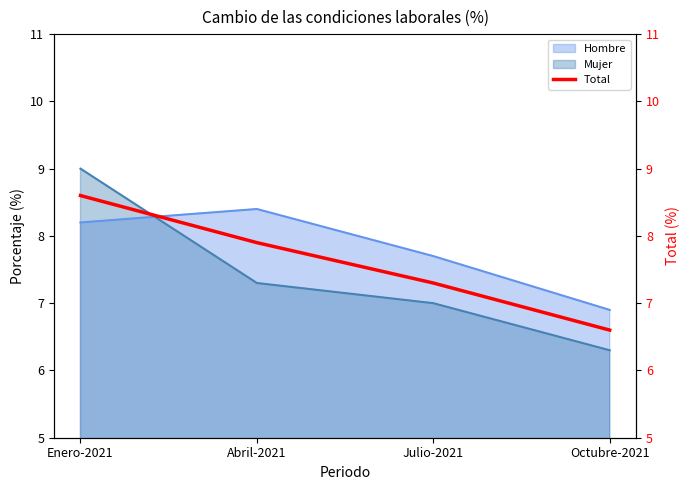

List the labels in order of value, largest first.

Enero-2021, Abril-2021, Julio-2021, Octubre-2021